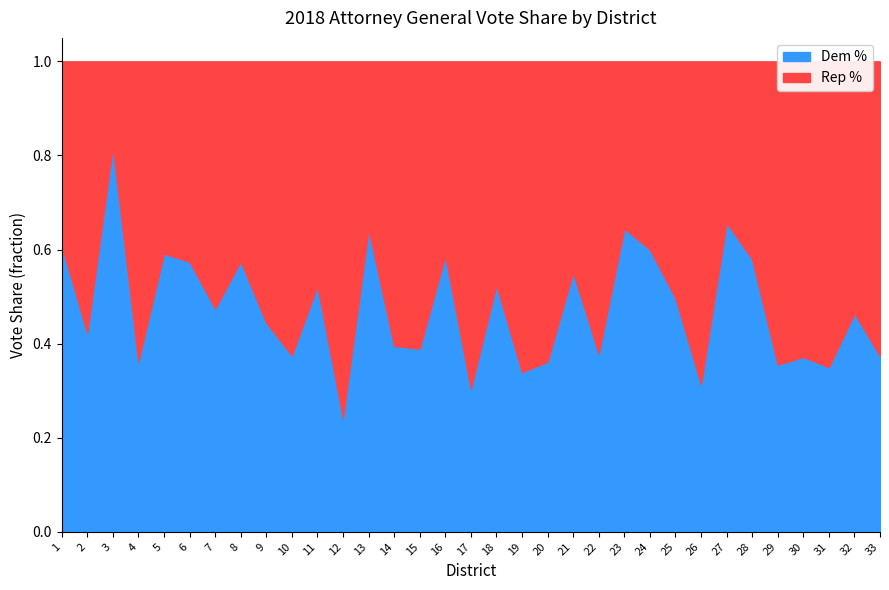

Which label corresponds to the largest value in the chart?

3